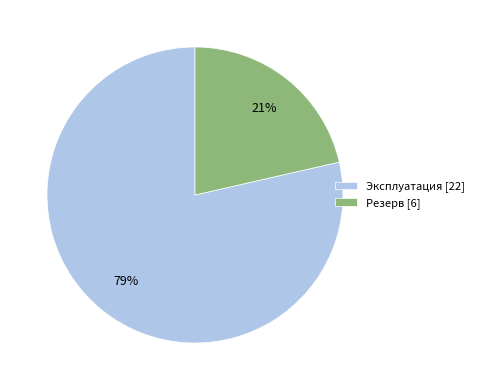

Is the sum of Резерв [6] and Эксплуатация [22] greater than half?

Yes